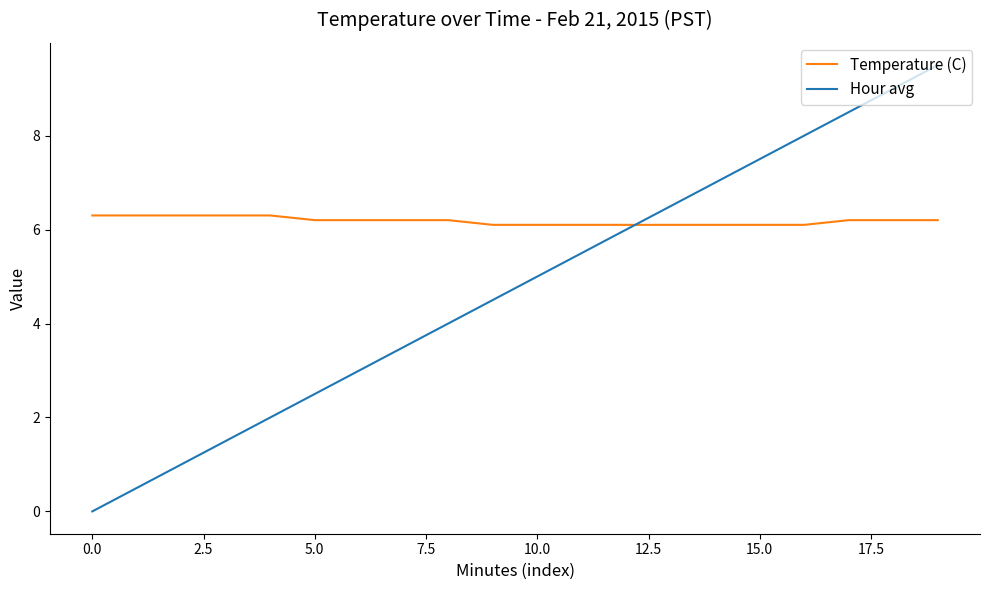

List the series in order of their overall mean, lowest first.

Hour avg, Temperature (C)